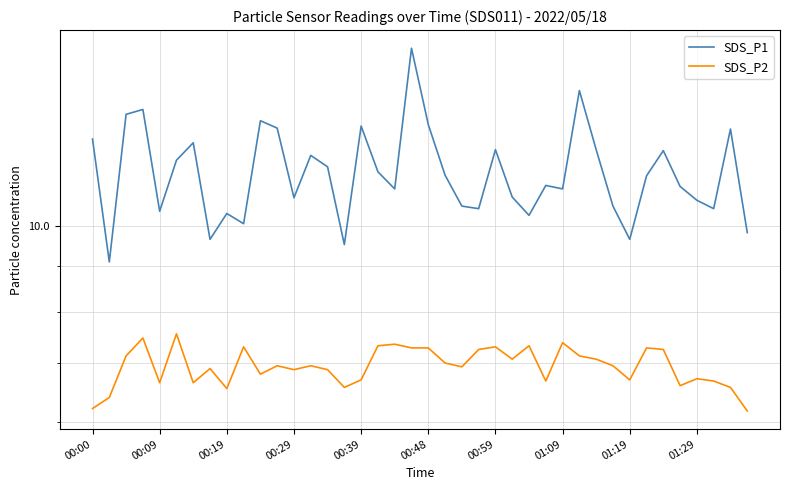

List the series in order of their overall mean, highest first.

SDS_P1, SDS_P2